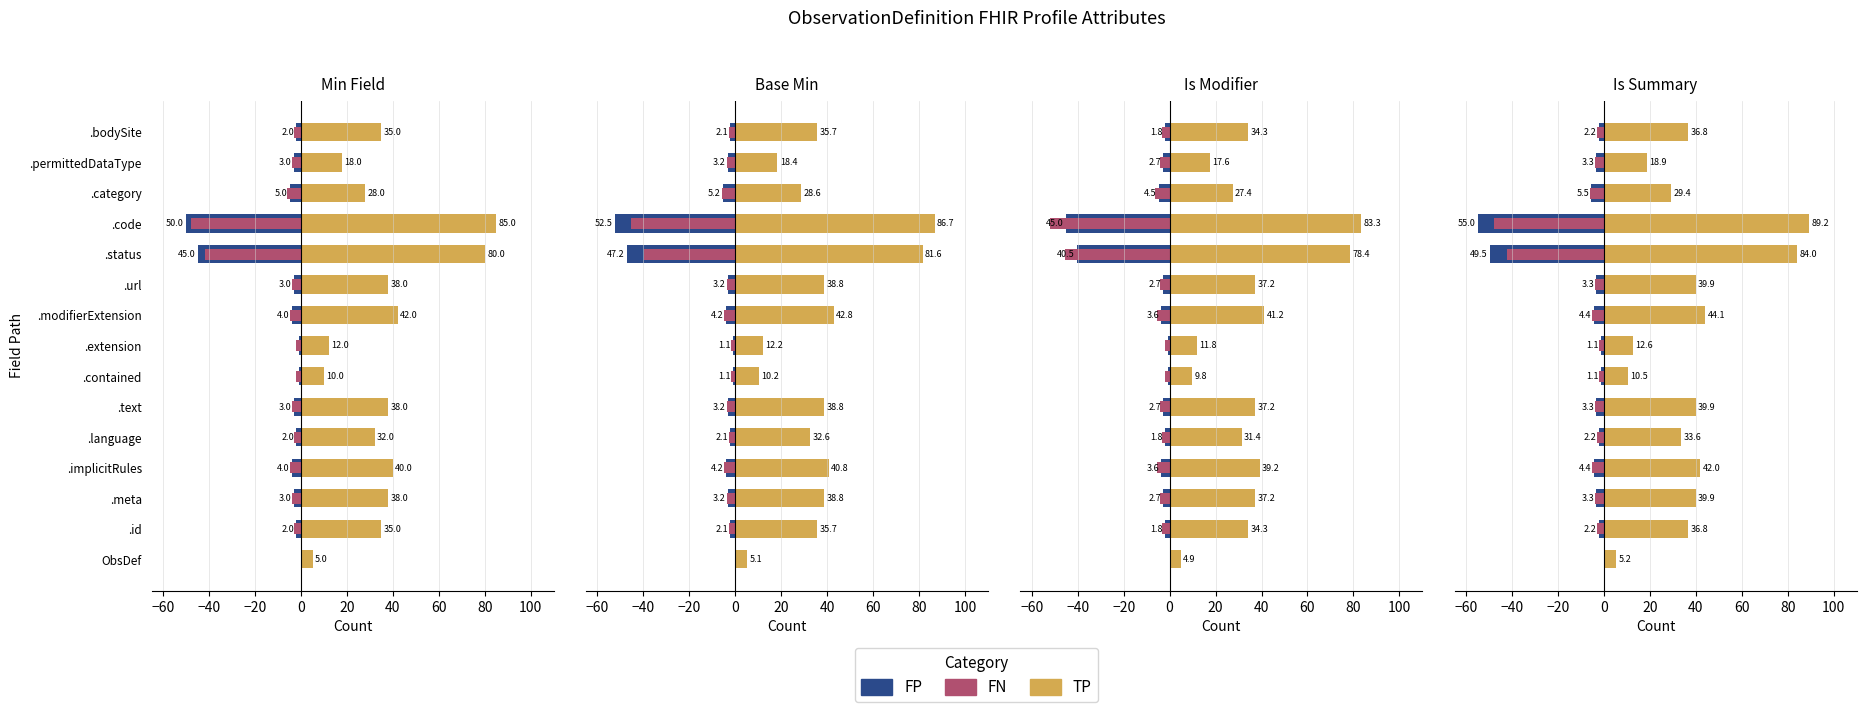

Is the value of FP at .bodySite greater than the value of FN at .permittedDataType?

Yes